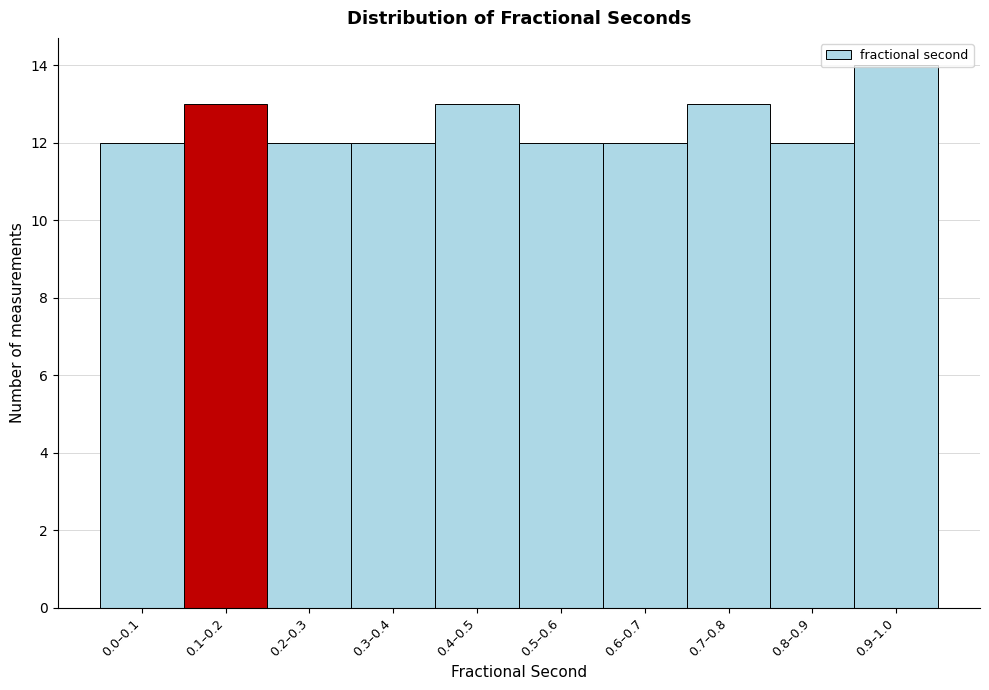

What is the change in value from 0.2–0.3 to 0.9–1.0?

+2